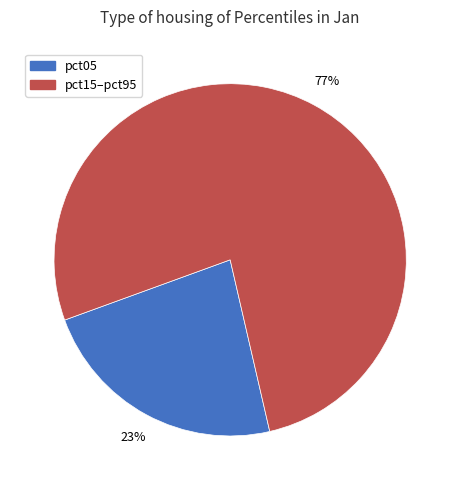

To the nearest percent, what is the average slice percentage?

50%